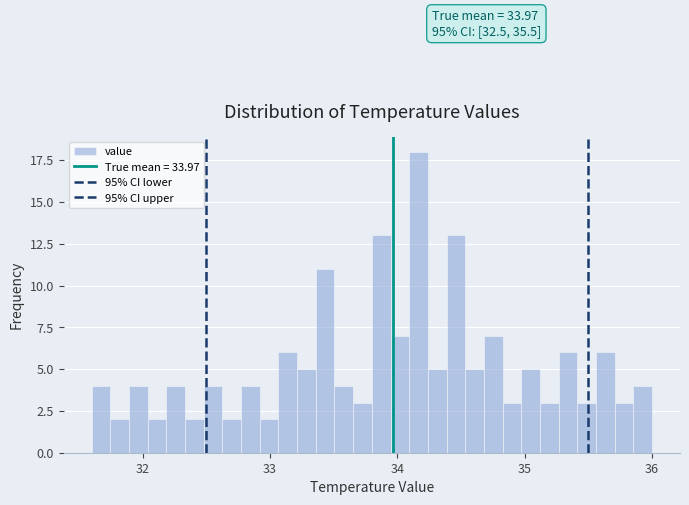

Read against the x-axis, roughly where is the centre of the tallest bar?

34.2